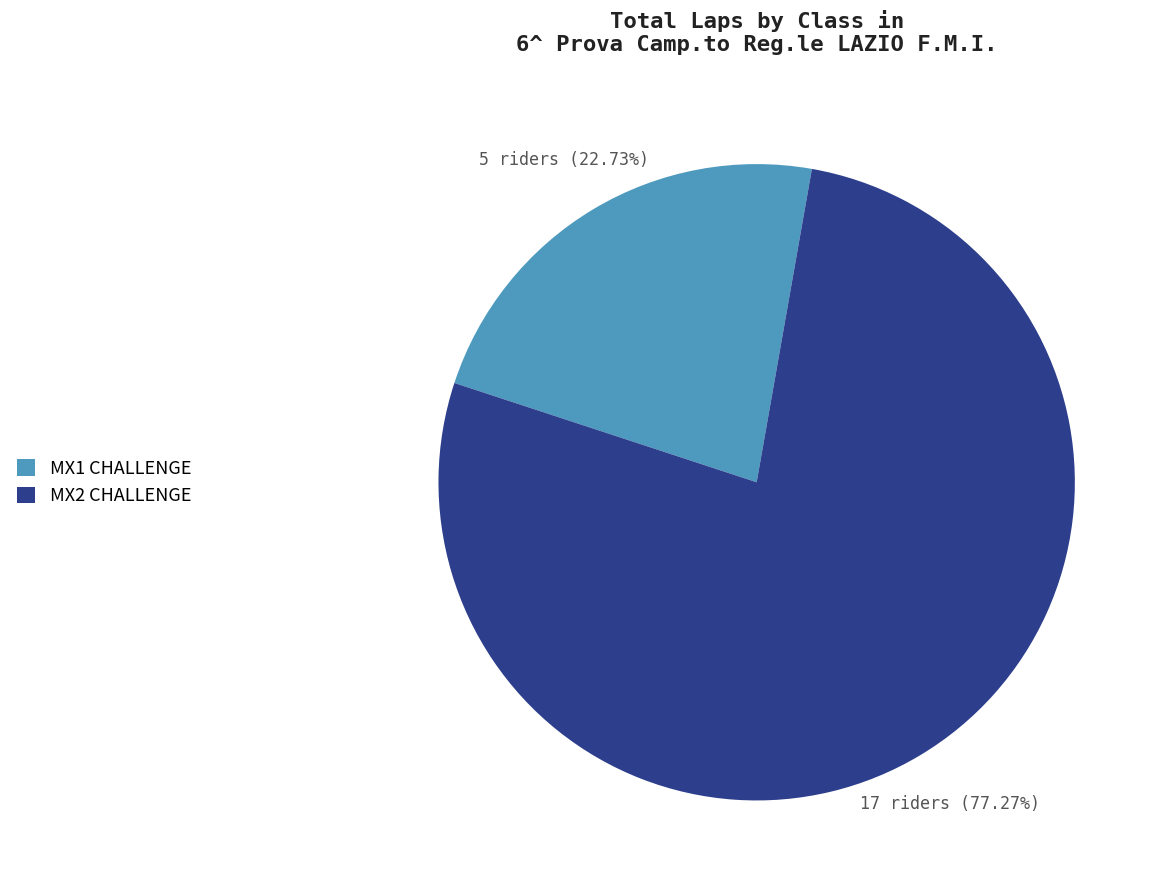

What percentage is the MX2 CHALLENGE slice, to the nearest percent?

77%